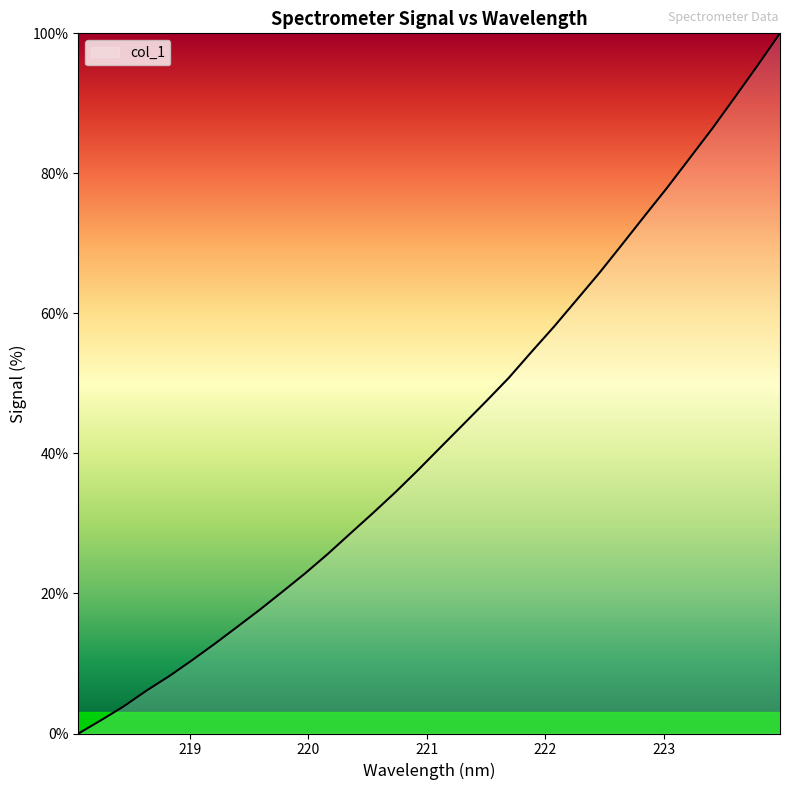

How many lines are shown in the chart?

1